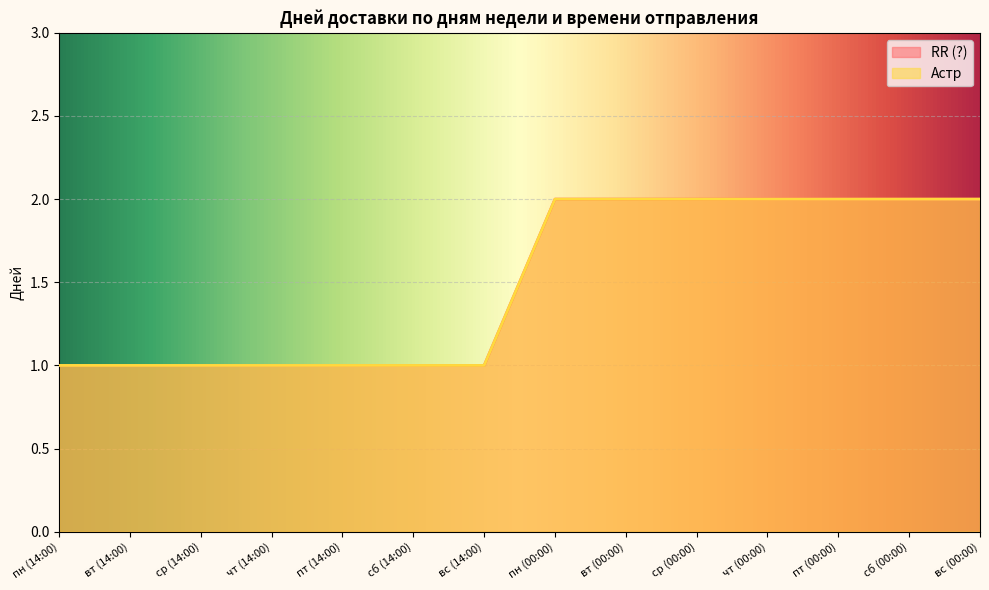

What is the difference between the maximum and minimum values in the Астр series?

1